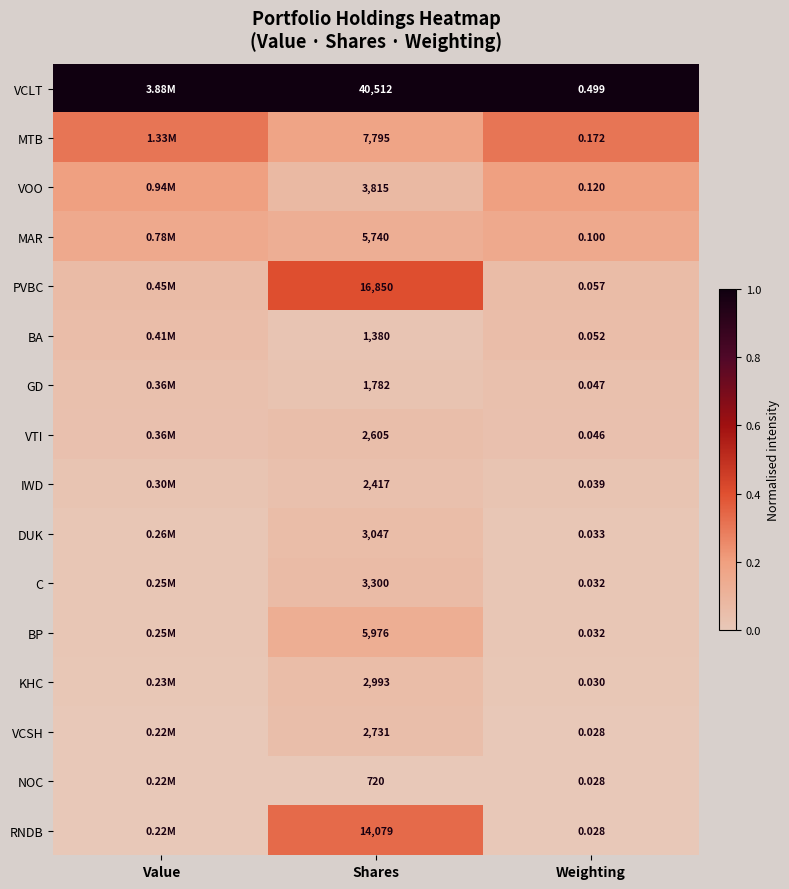

Rank the series at Shares from highest to lowest value.

VCLT, PVBC, RNDB, MTB, BP, MAR, VOO, C, DUK, KHC, VCSH, VTI, IWD, GD, BA, NOC